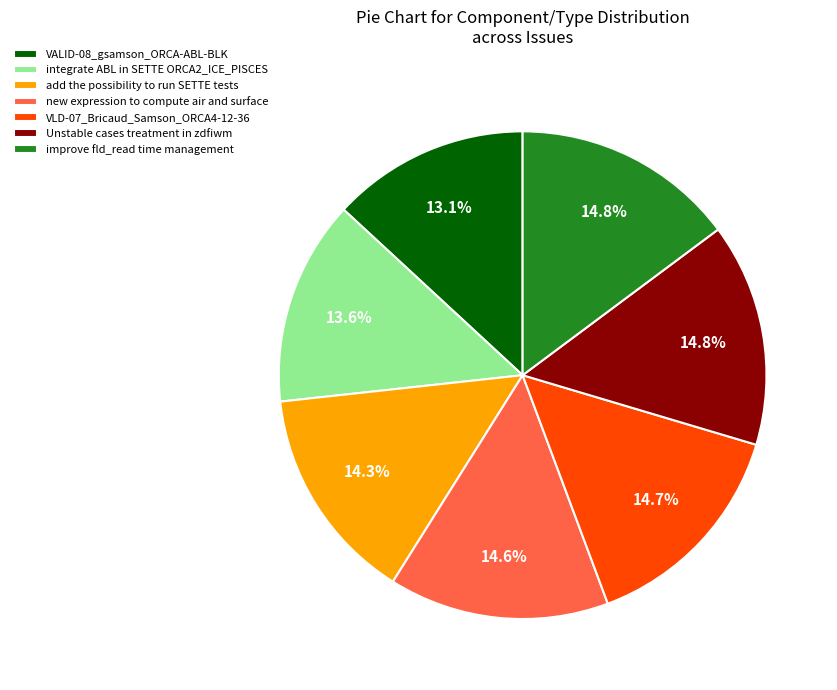

Does improve fld_read time management account for over 50% of the chart?

No